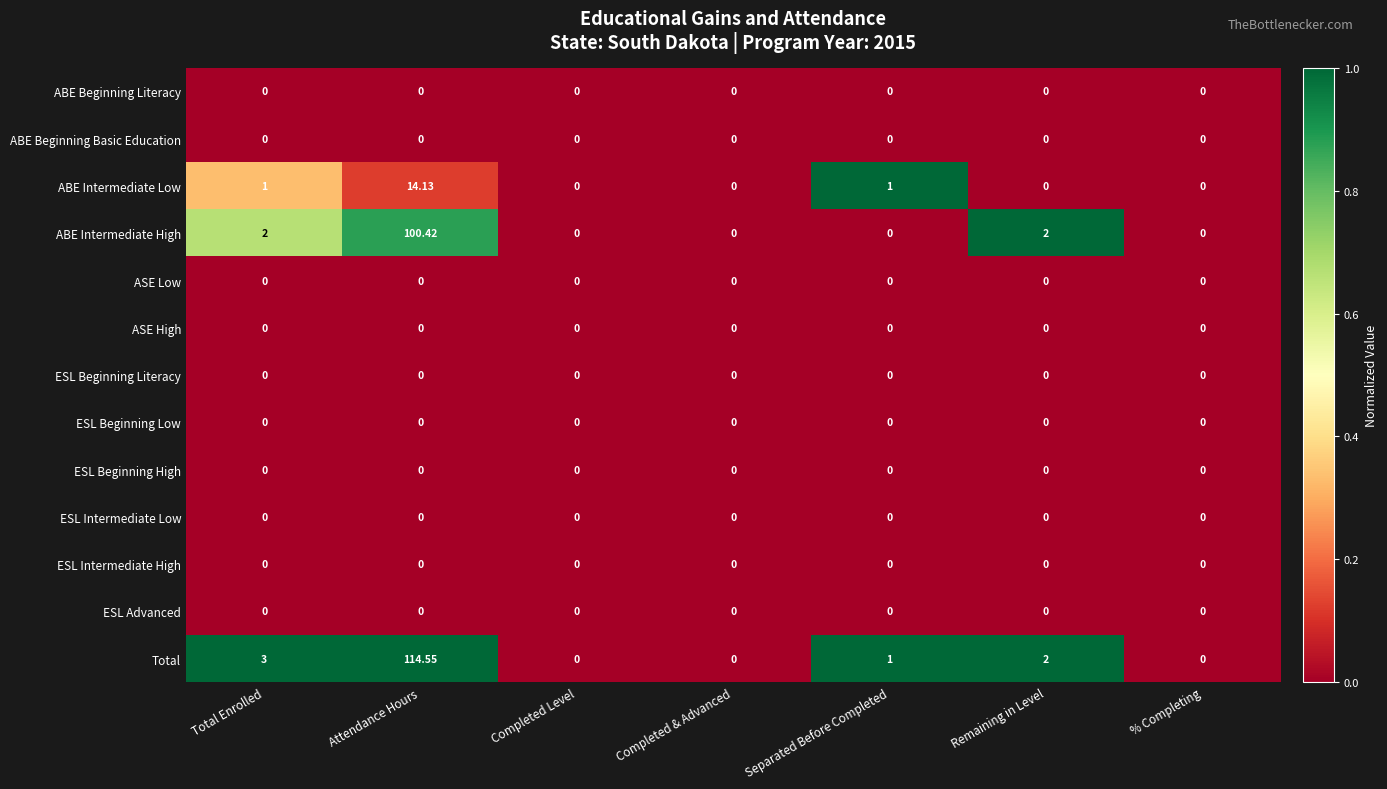

Which series has the largest range (max minus min)?

Total